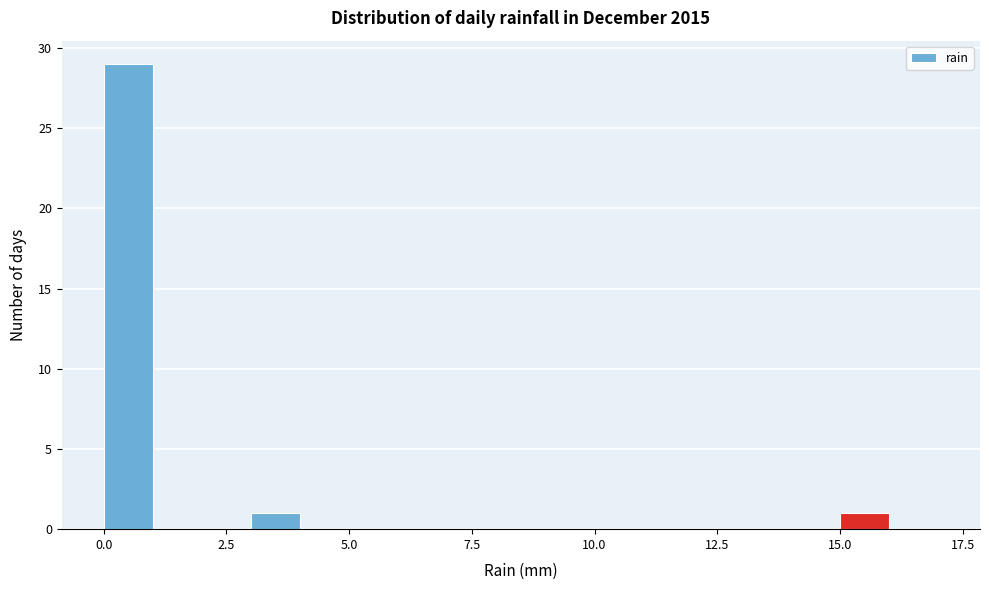

Read against the x-axis, roughly where is the centre of the tallest bar?

0.5